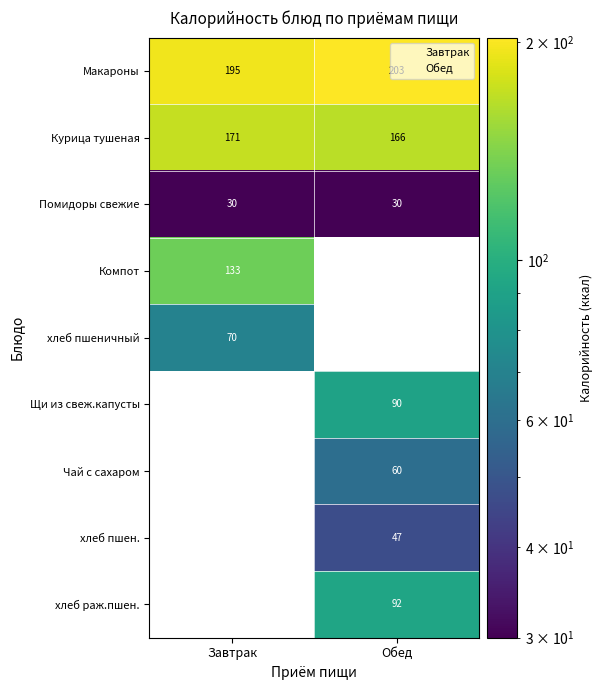

The Макароны series shows 195.0 at Завтрак. True or false?

True